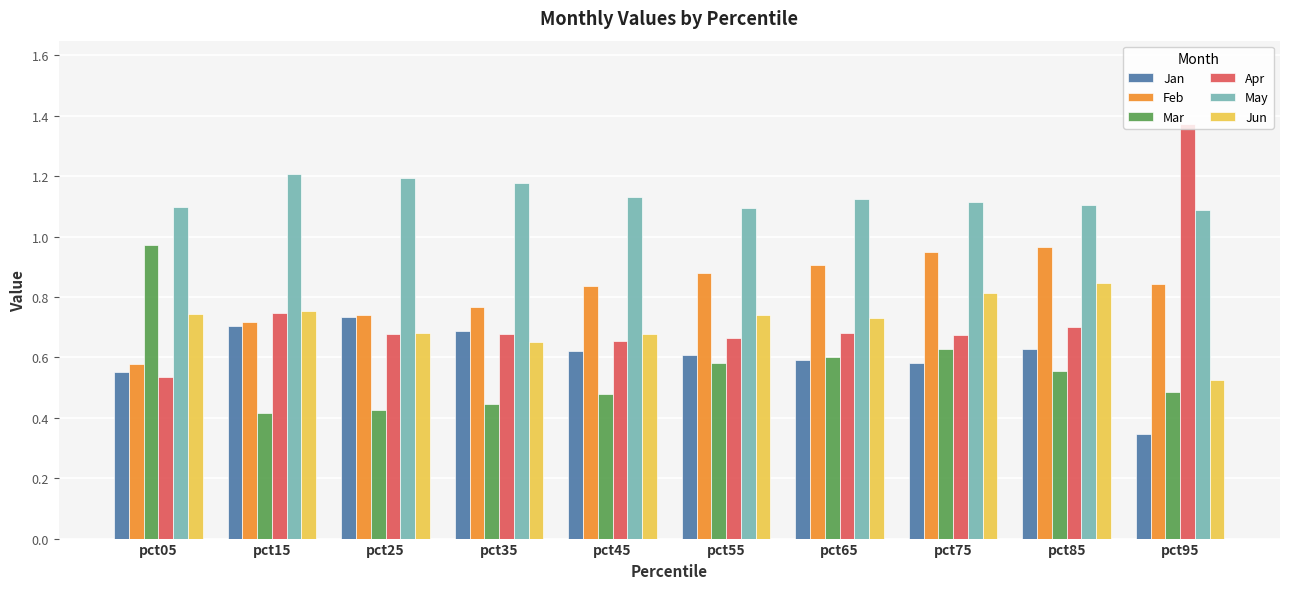

Which series has the widest spread of values?

Apr